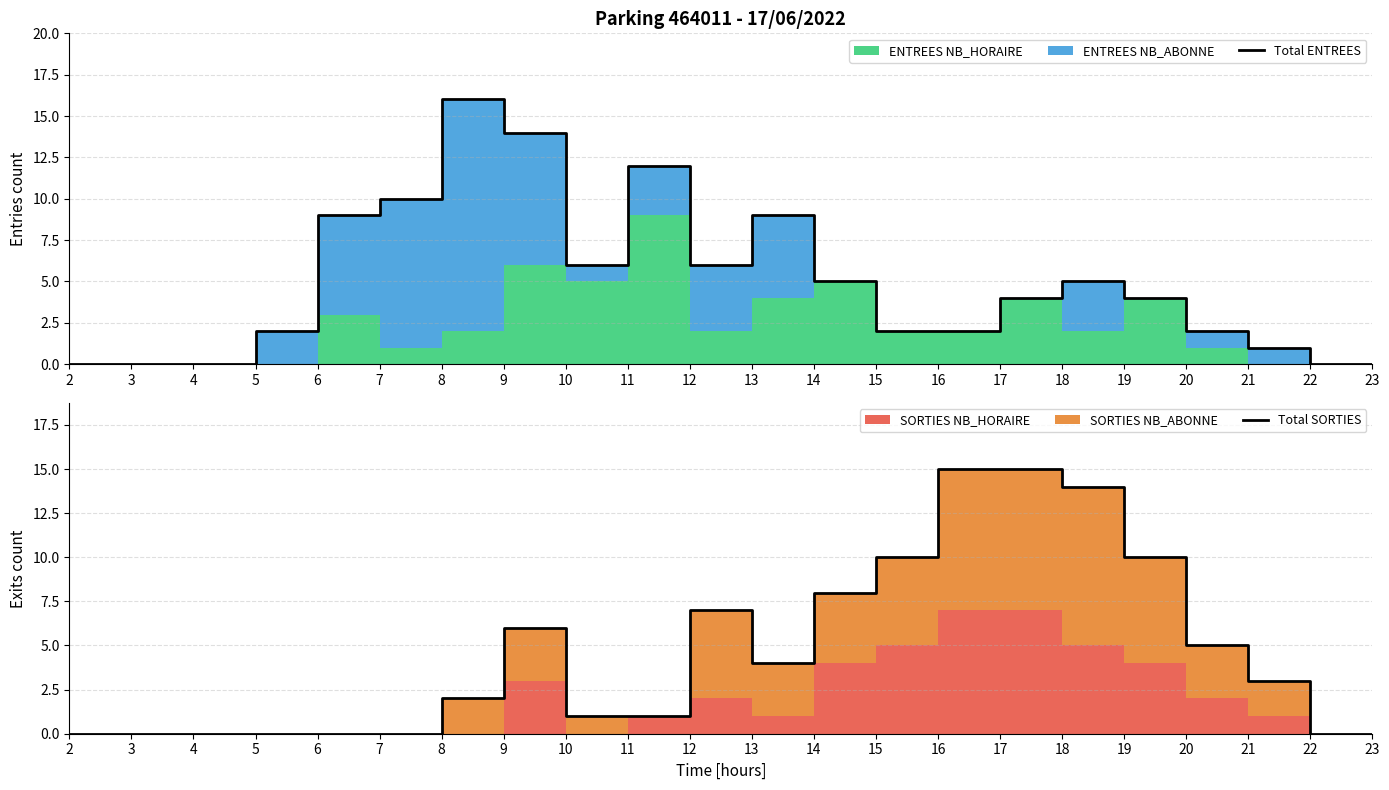

Reading left to right, list all the values displayed in this chart.

Total ENTREES: 0	0	0	2	9	10	16	14	6	12	6	9	5	2	2	4	5	4	2	1	0	0
Total SORTIES: 0	0	0	0	0	0	2	6	1	1	7	4	8	10	15	15	14	10	5	3	0	0